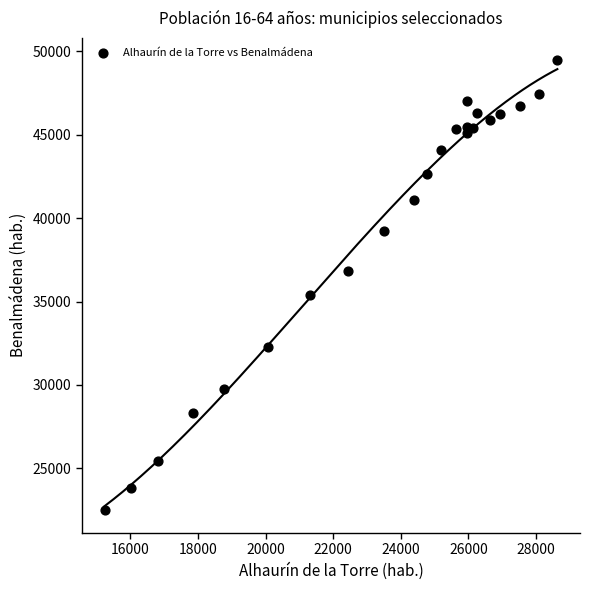

What is the range of X values (max minus min)?

13397